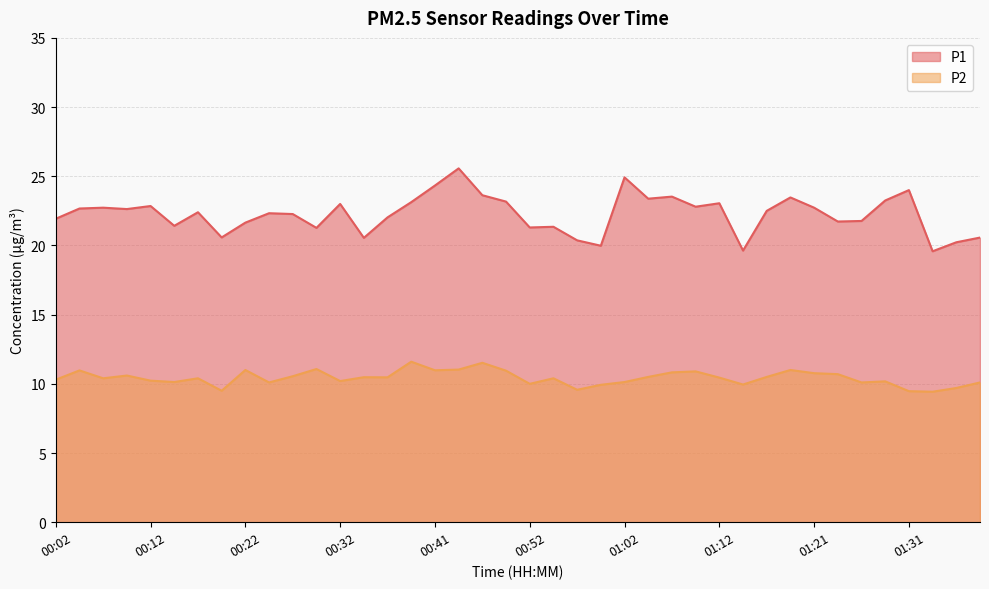

At which category is the sum across all series the highest?

00:44